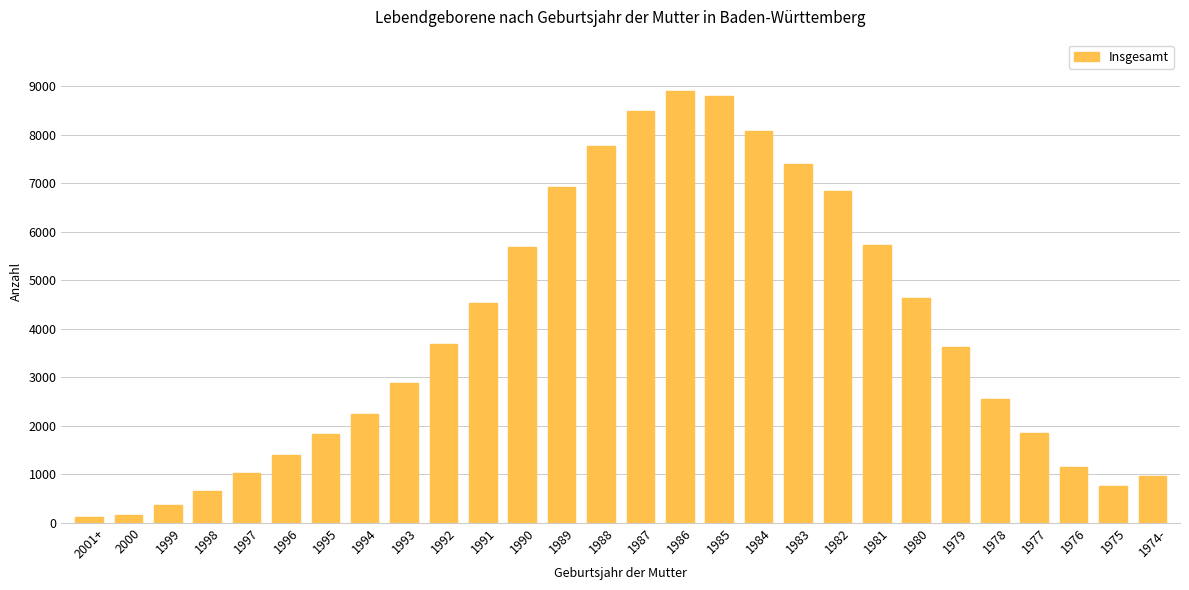

What position from the right is 1981?

8